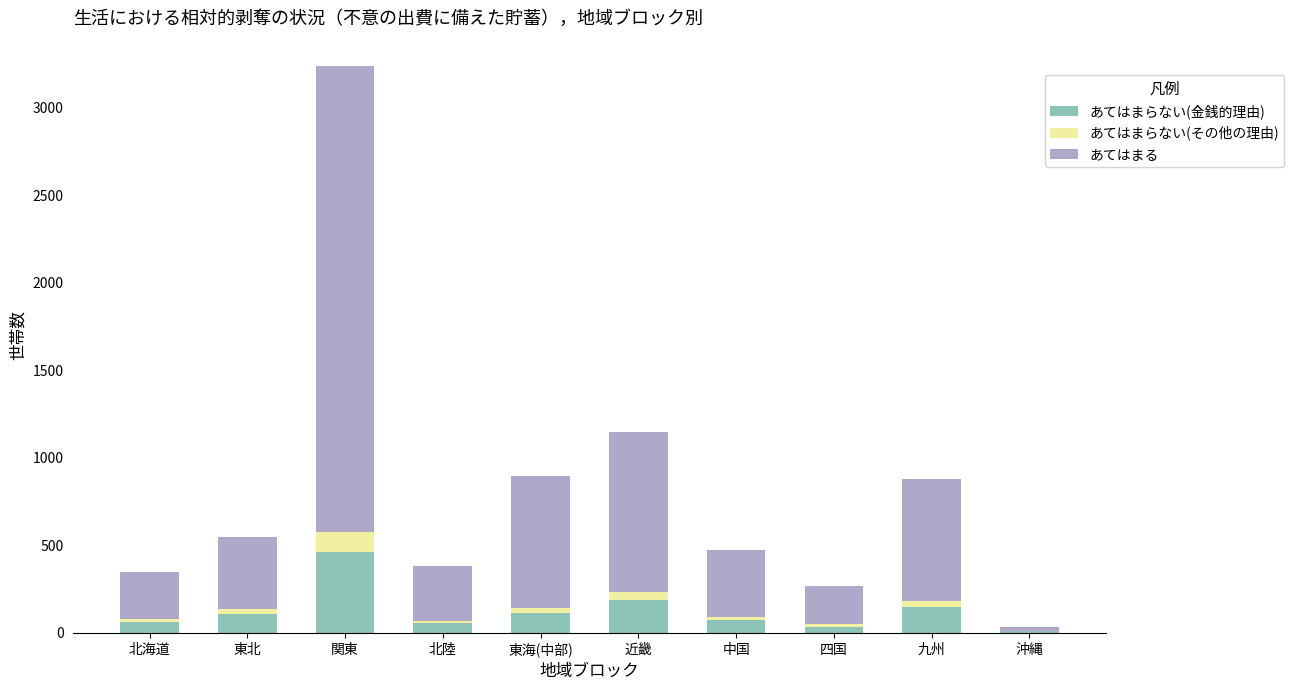

Is it true that あてはまらない(金銭的理由) equals 73 at 近畿?

False